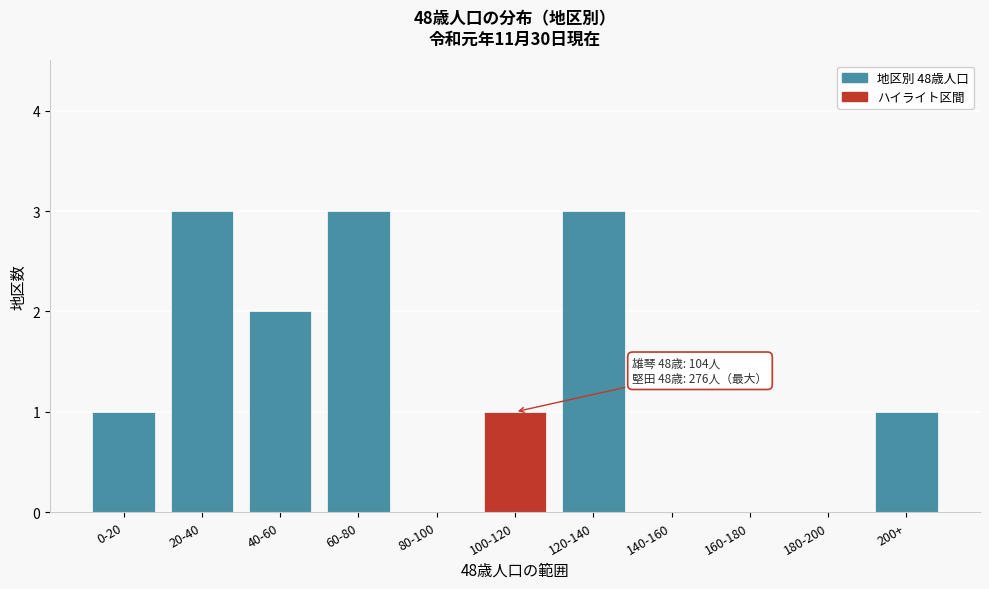

Reading left to right, what are all the values shown in this chart?

0-20=1	20-40=3	40-60=2	60-80=3	80-100=0	100-120=1	120-140=3	140-160=0	160-180=0	180-200=0	200+=1